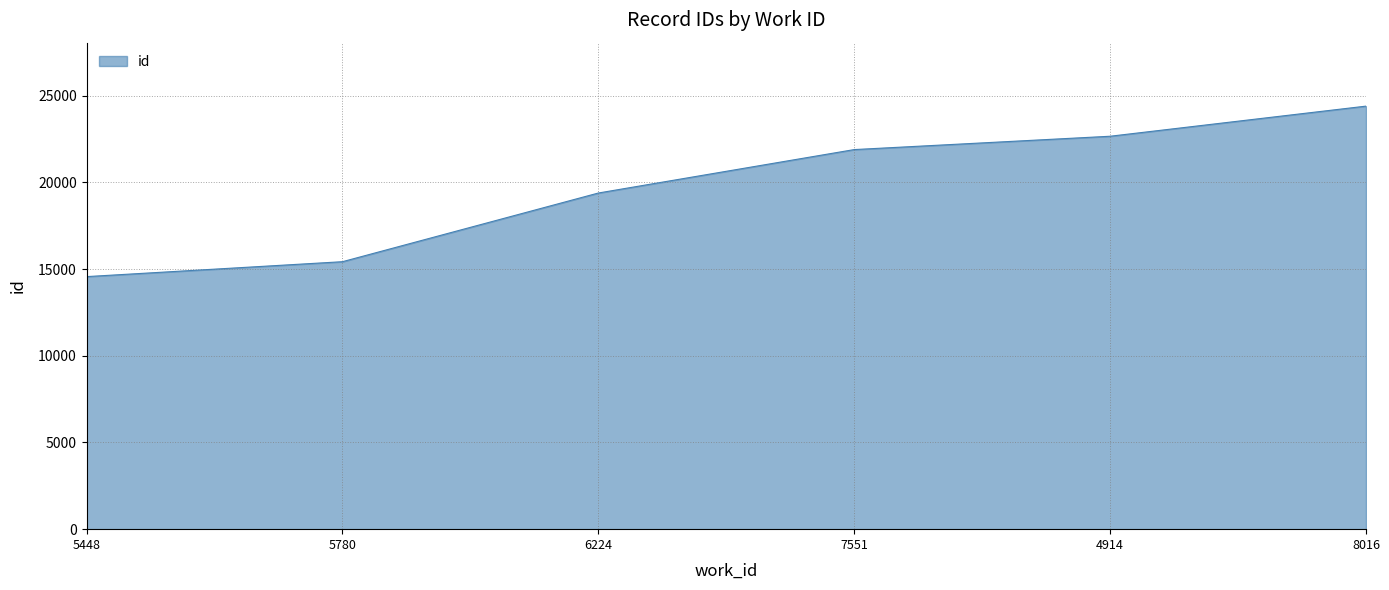

What is the approximate value at 4914, to the nearest 50?

22650